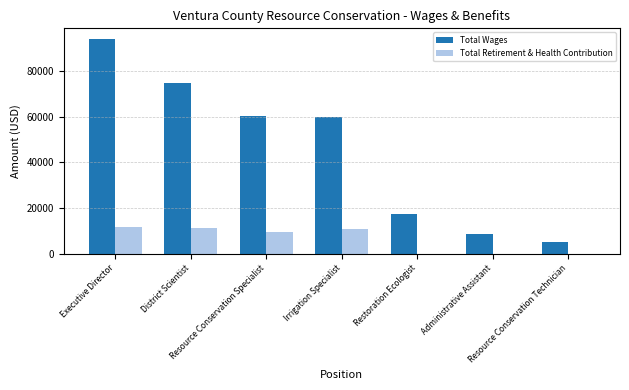

Which label corresponds to the largest value in the chart?

Executive Director